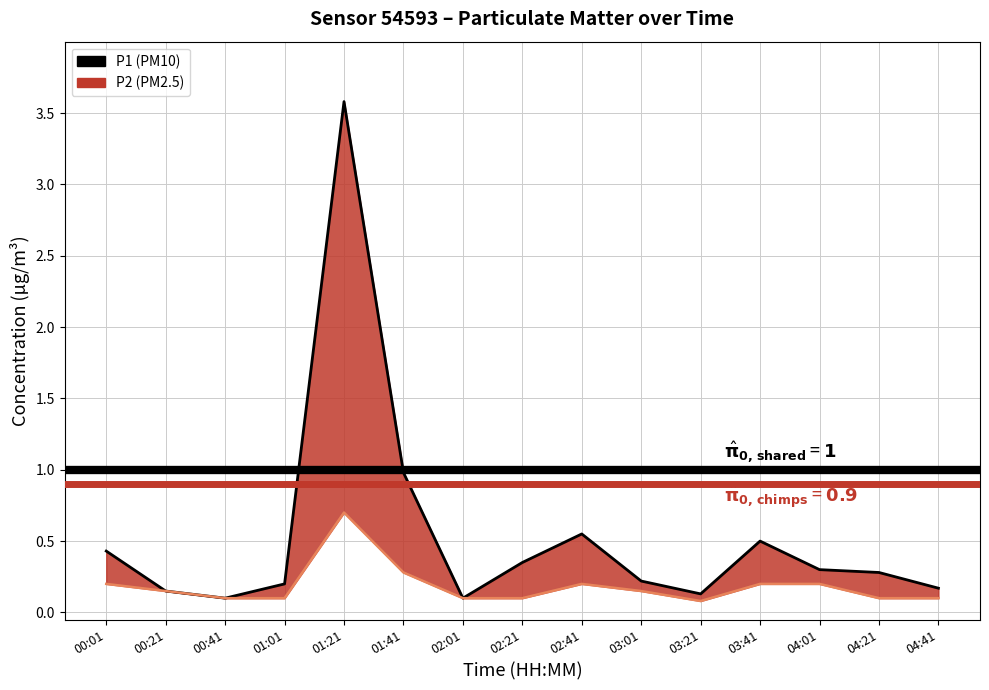

Is it true that P2 equals 0.1 at 03:01?

True